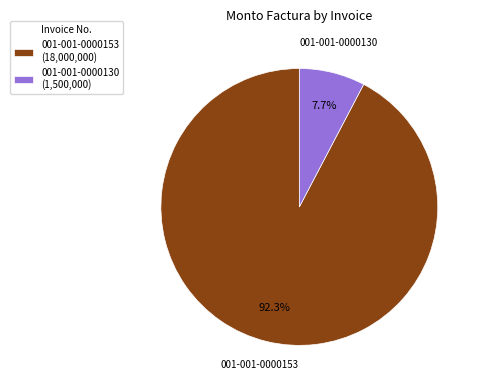

What percentage is the 001-001-0000153 slice, to the nearest percent?

92%